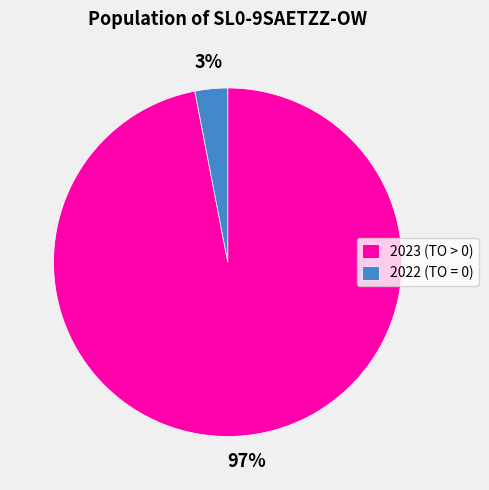

Combined, do 2022 (TO = 0) and 2023 (TO > 0) account for over 50%?

Yes